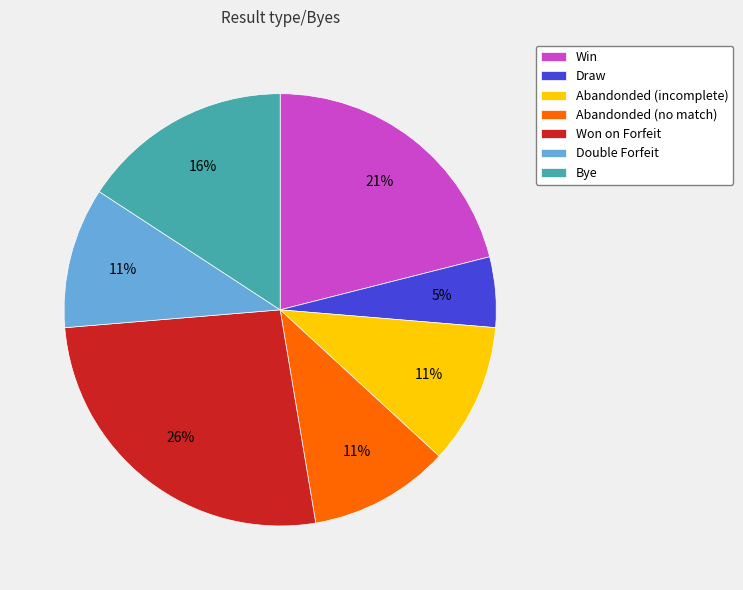

Combined, do Win and Won on Forfeit account for over 50%?

No